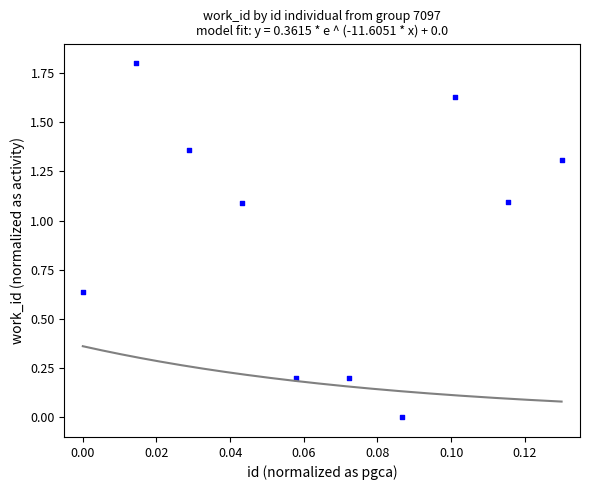

What is the average Y value?

0.9